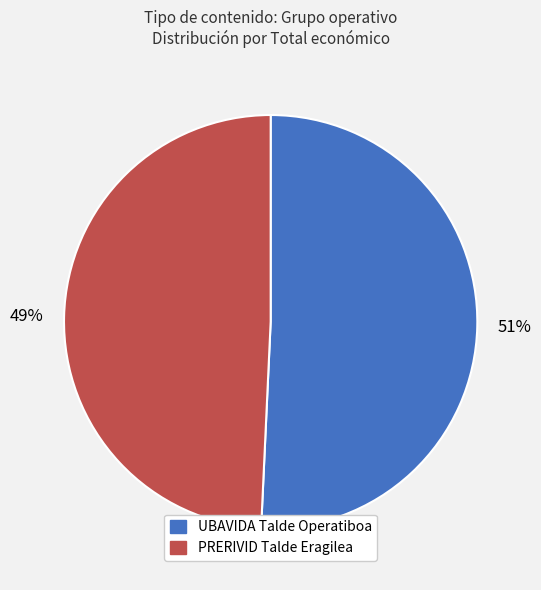

What percentage is the UBAVIDA Talde Operatiboa slice, to the nearest percent?

51%